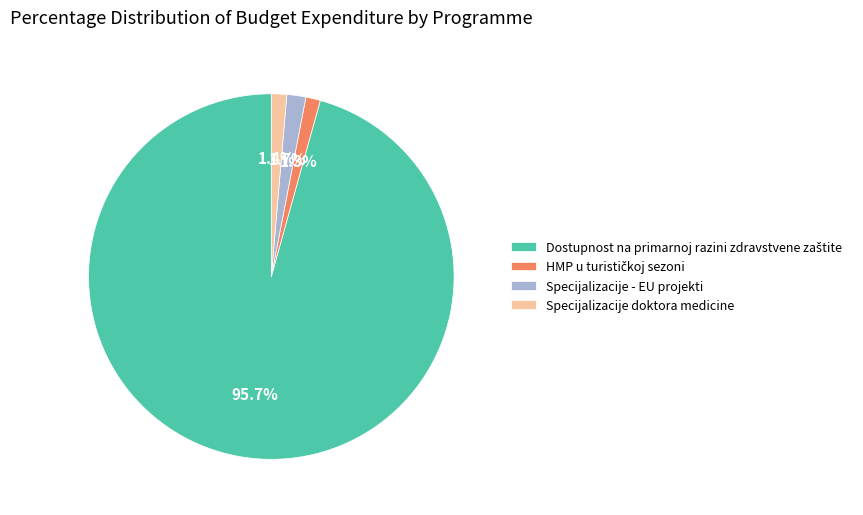

Does Specijalizacije - EU projekti represent more than half of the total?

No